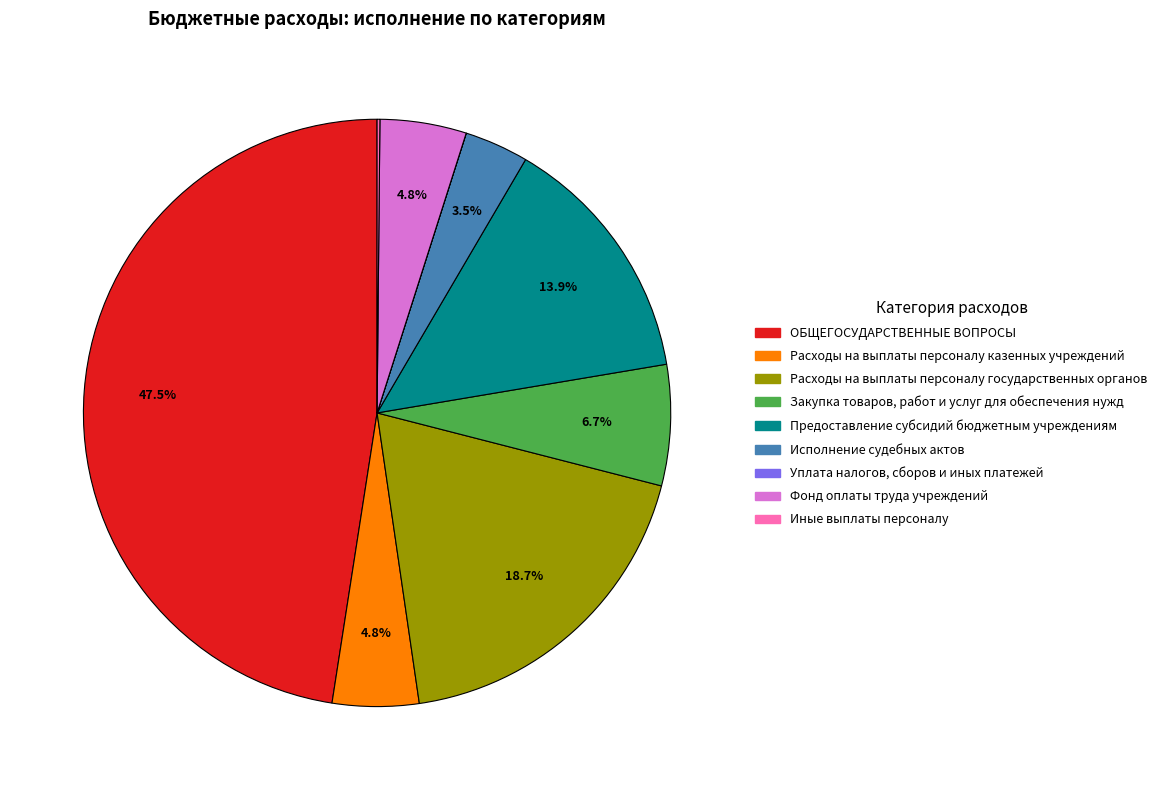

To the nearest percent, what is the combined percentage of Расходы на выплаты персоналу государственных органов and ОБЩЕГОСУДАРСТВЕННЫЕ ВОПРОСЫ?

66%